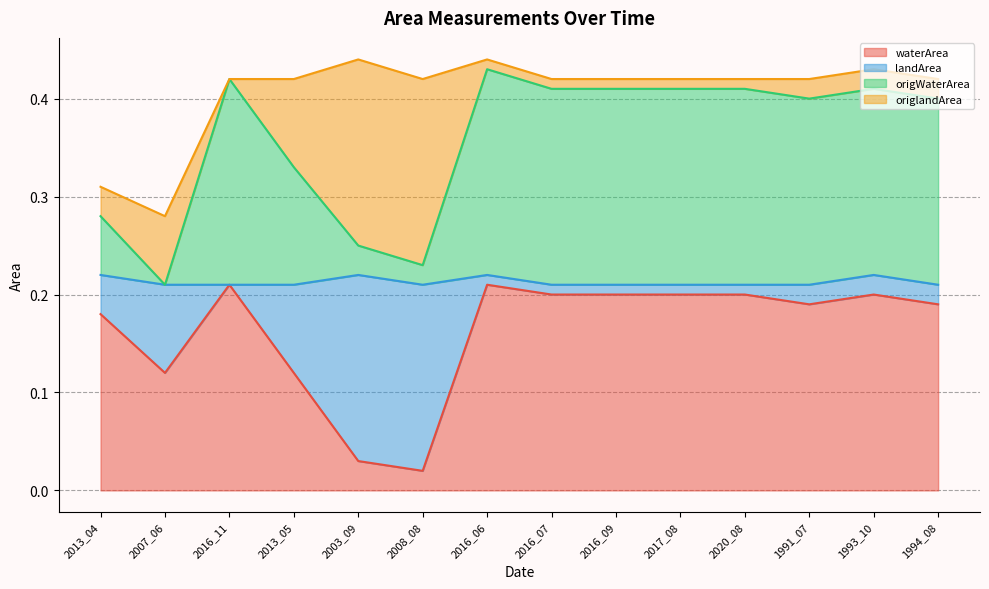

What is the difference between the maximum and minimum values in the waterArea series?

0.2